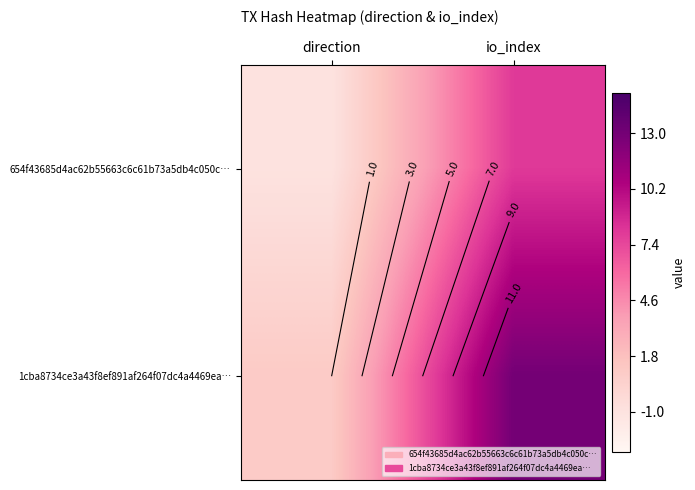

What is the difference between the 654f43685d4ac62b55663c6c61b73a5db4c050c… values at io_index and direction?

9